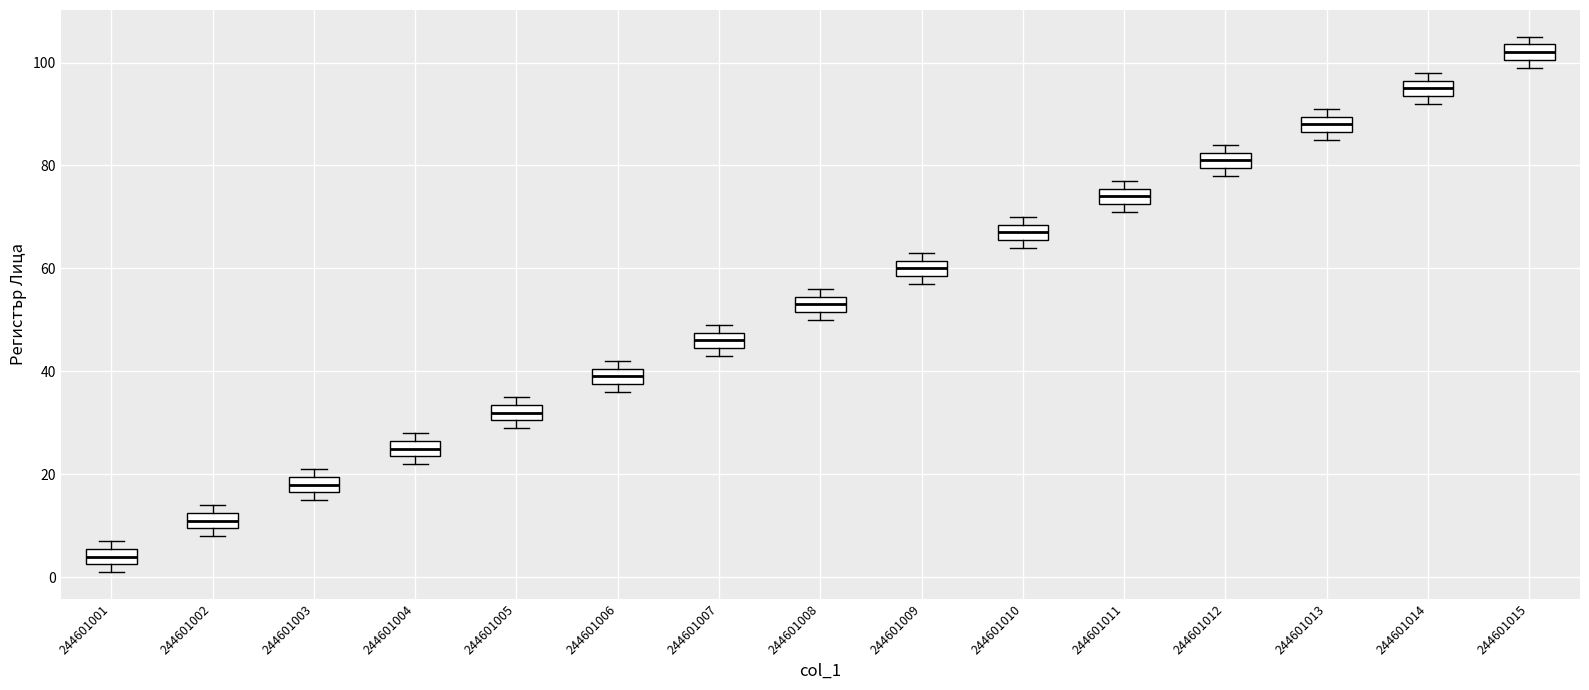

Which box's median line is the lowest?

244601001